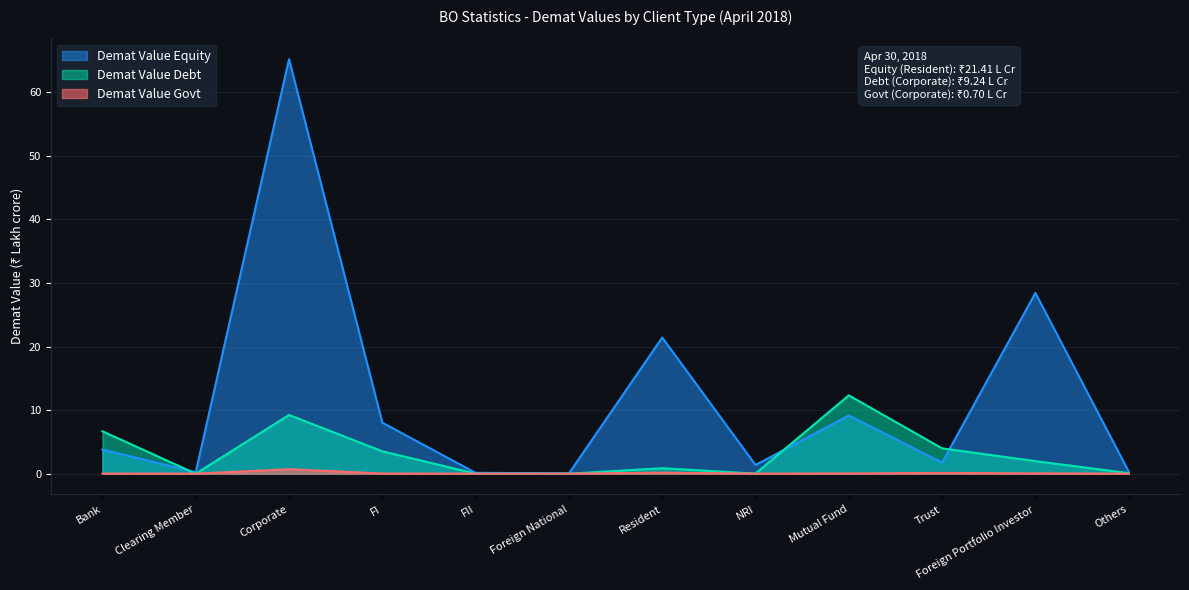

Which label corresponds to the smallest value in the chart?

Foreign National